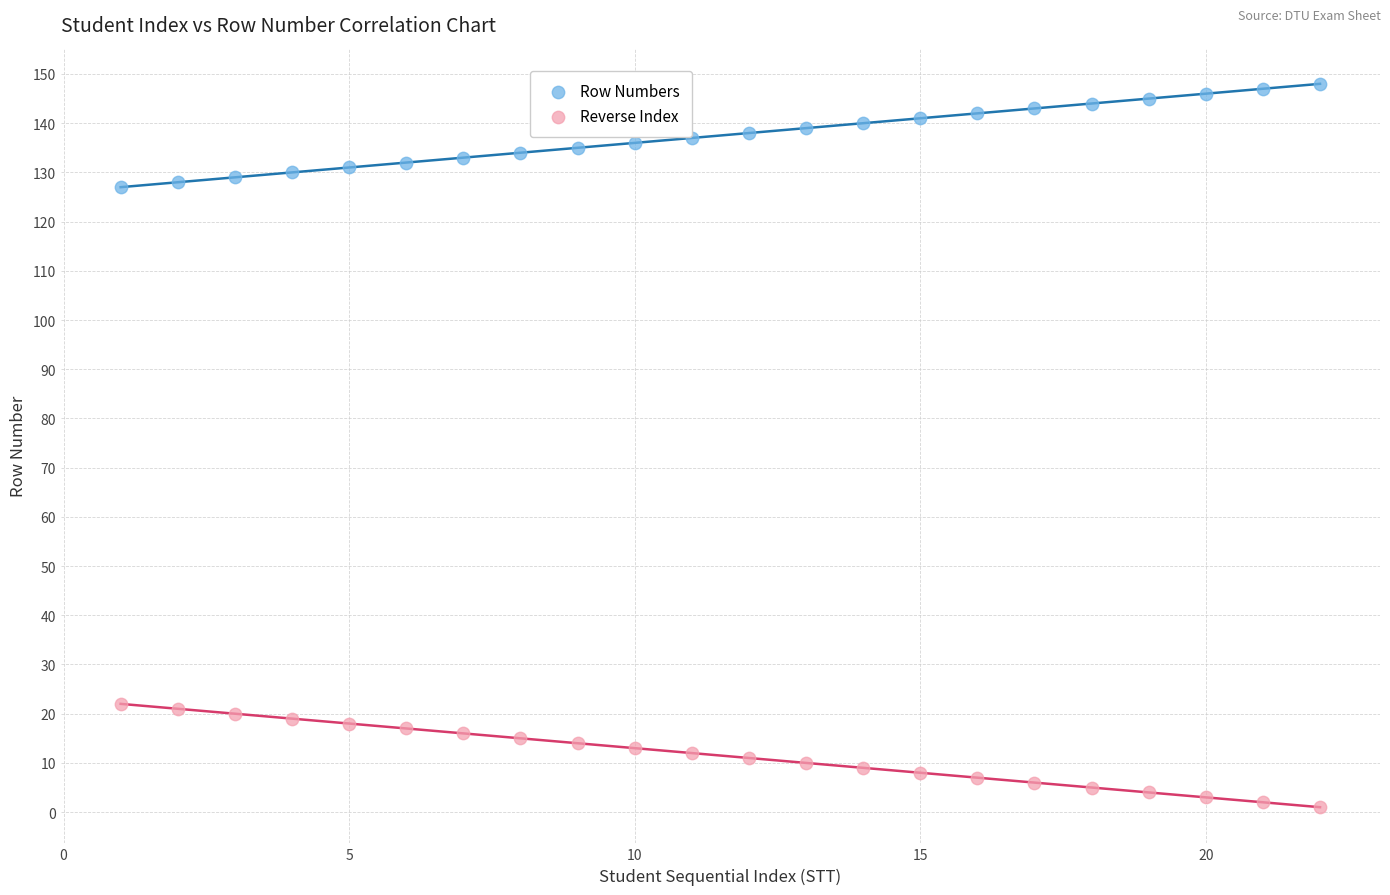

What is the X range (max minus min) for the scatter plot?

21